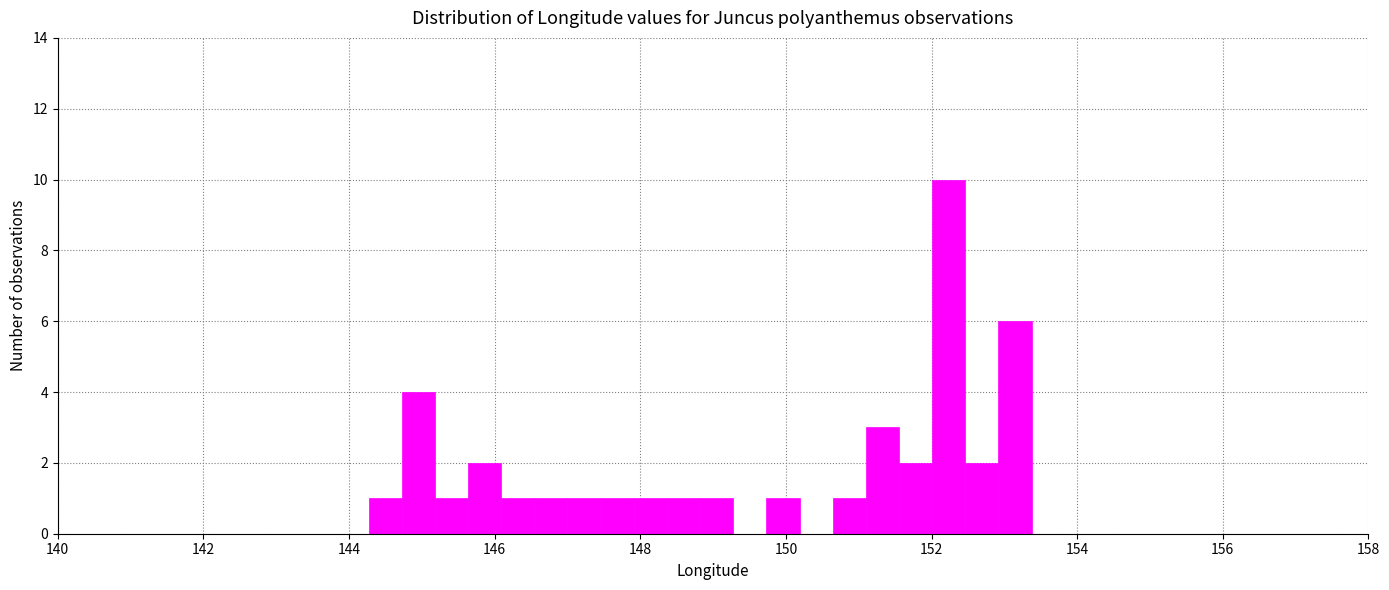

Around what value on the x-axis is the tallest bar? Give the approximate position of its centre, as read against the axis.

152.2